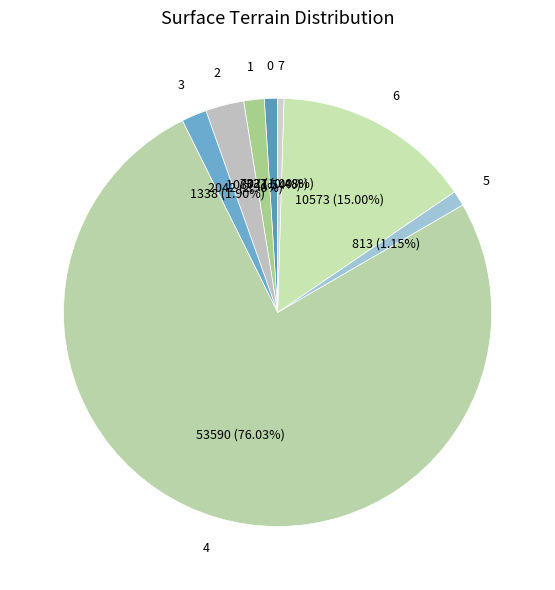

How many slices are in this pie chart?

8